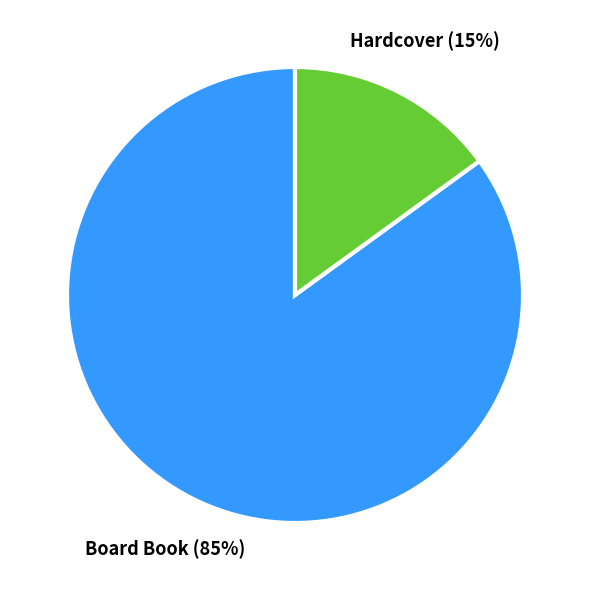

Count the number of slices in the pie.

2